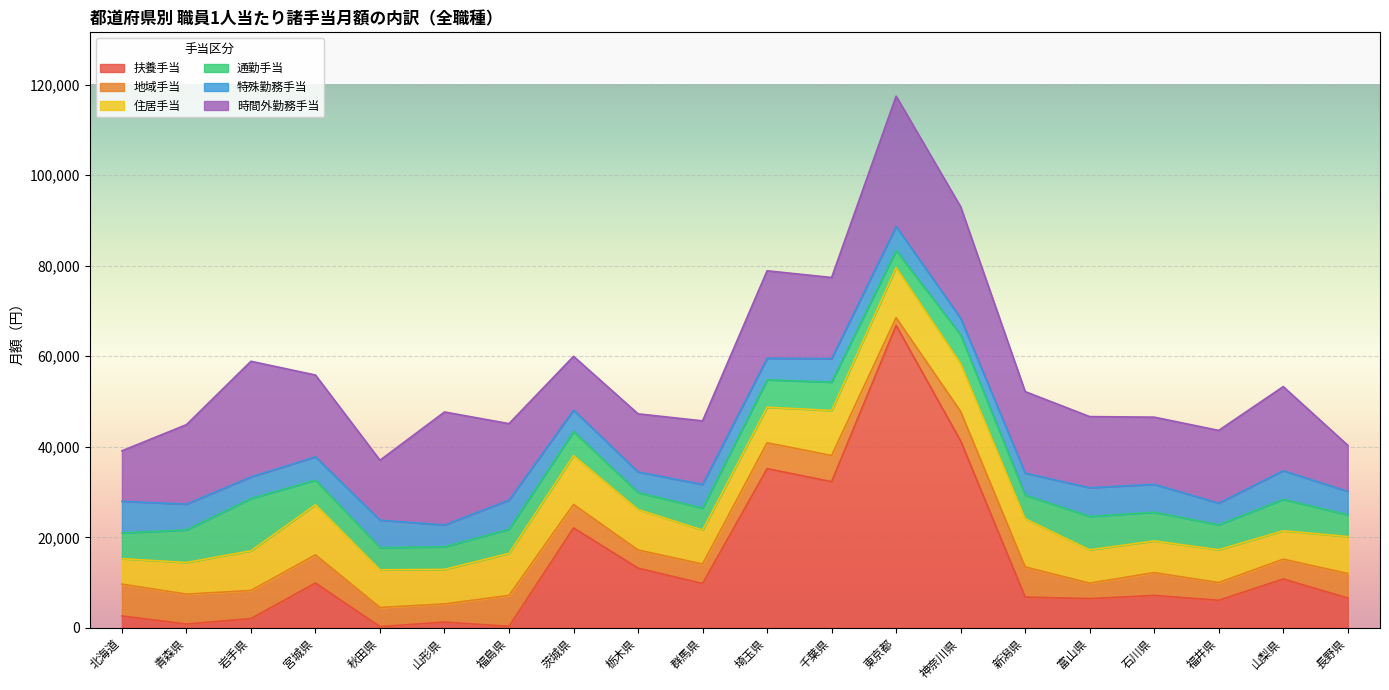

Which category has the highest value across all series?

東京都